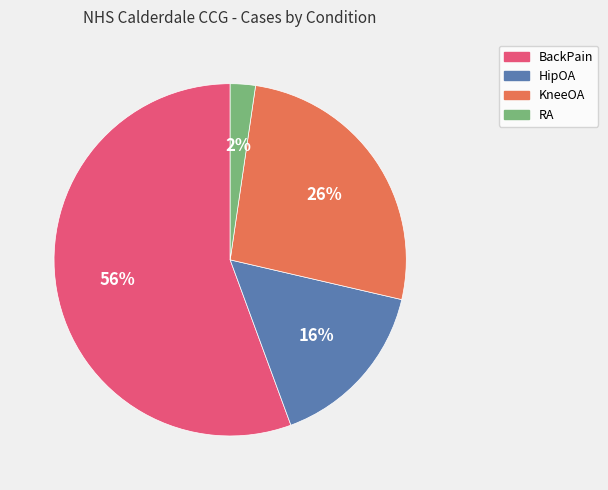

How many slices are in this pie chart?

4